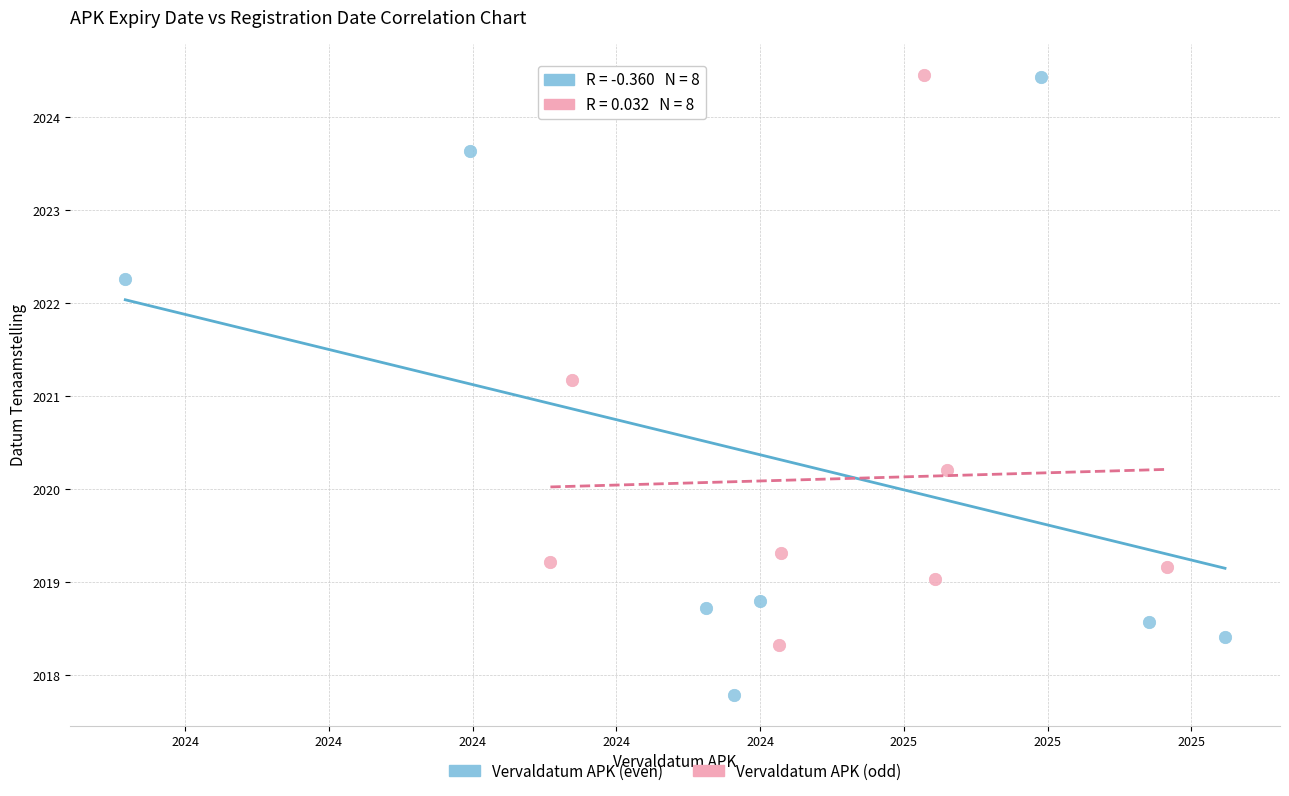

Which series has the largest Y range (max minus min)?

Vervaldatum APK (even)